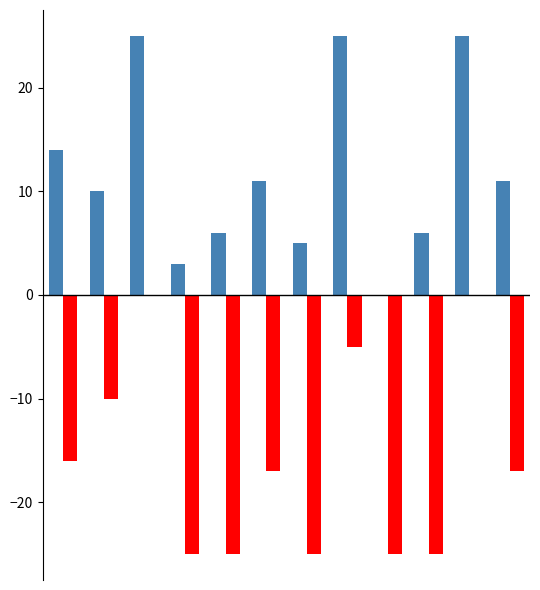

How many distinct data groups are displayed?

2